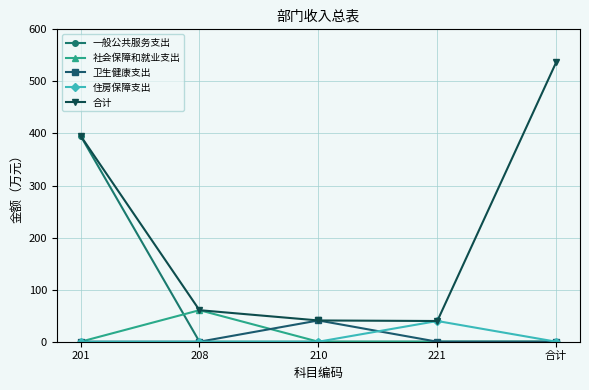

At which category does 社会保障和就业支出 reach its first local peak?

208